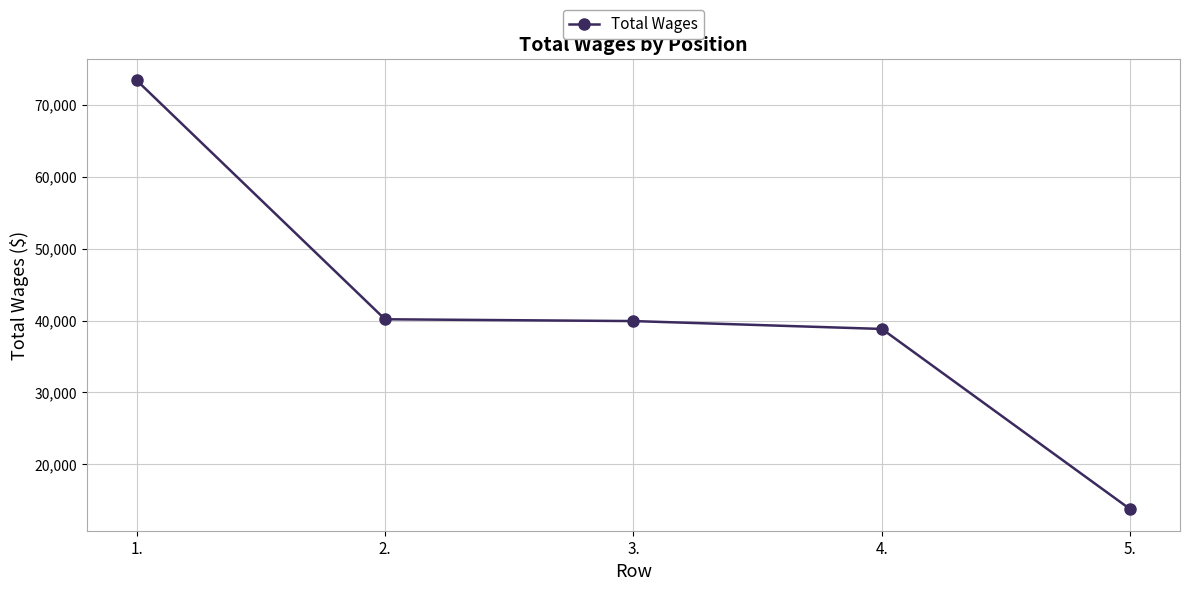

What position from the left is 5.?

5